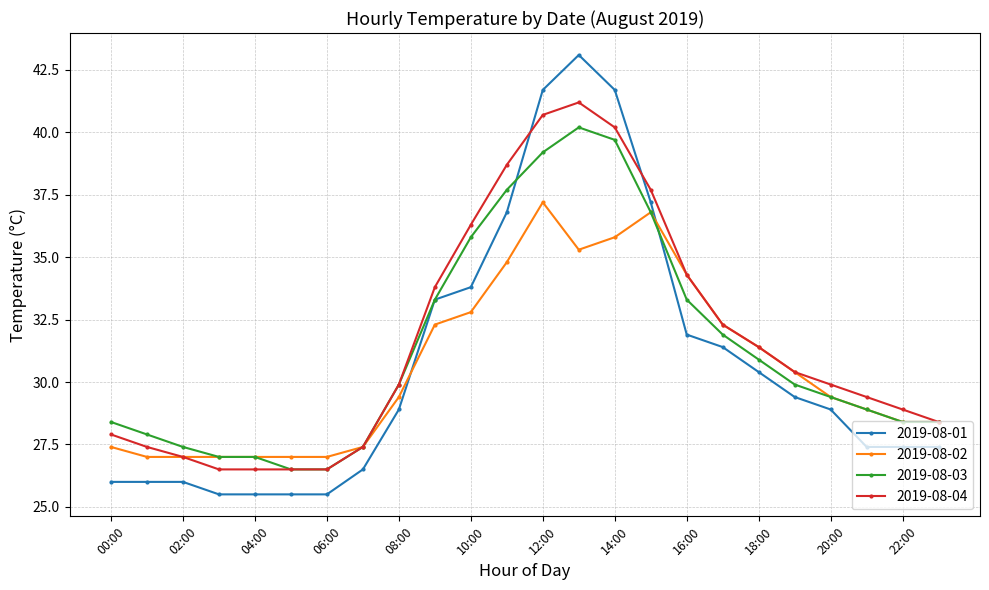

What is the value of the 2019-08-02 point at the 1st from the left?

27.4